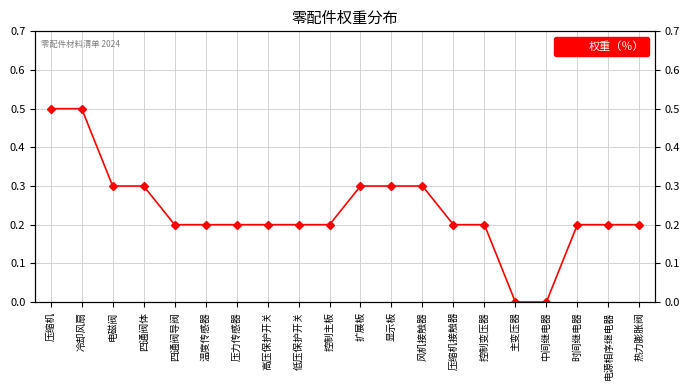

What is the value of the 12th point from the left?

0.3